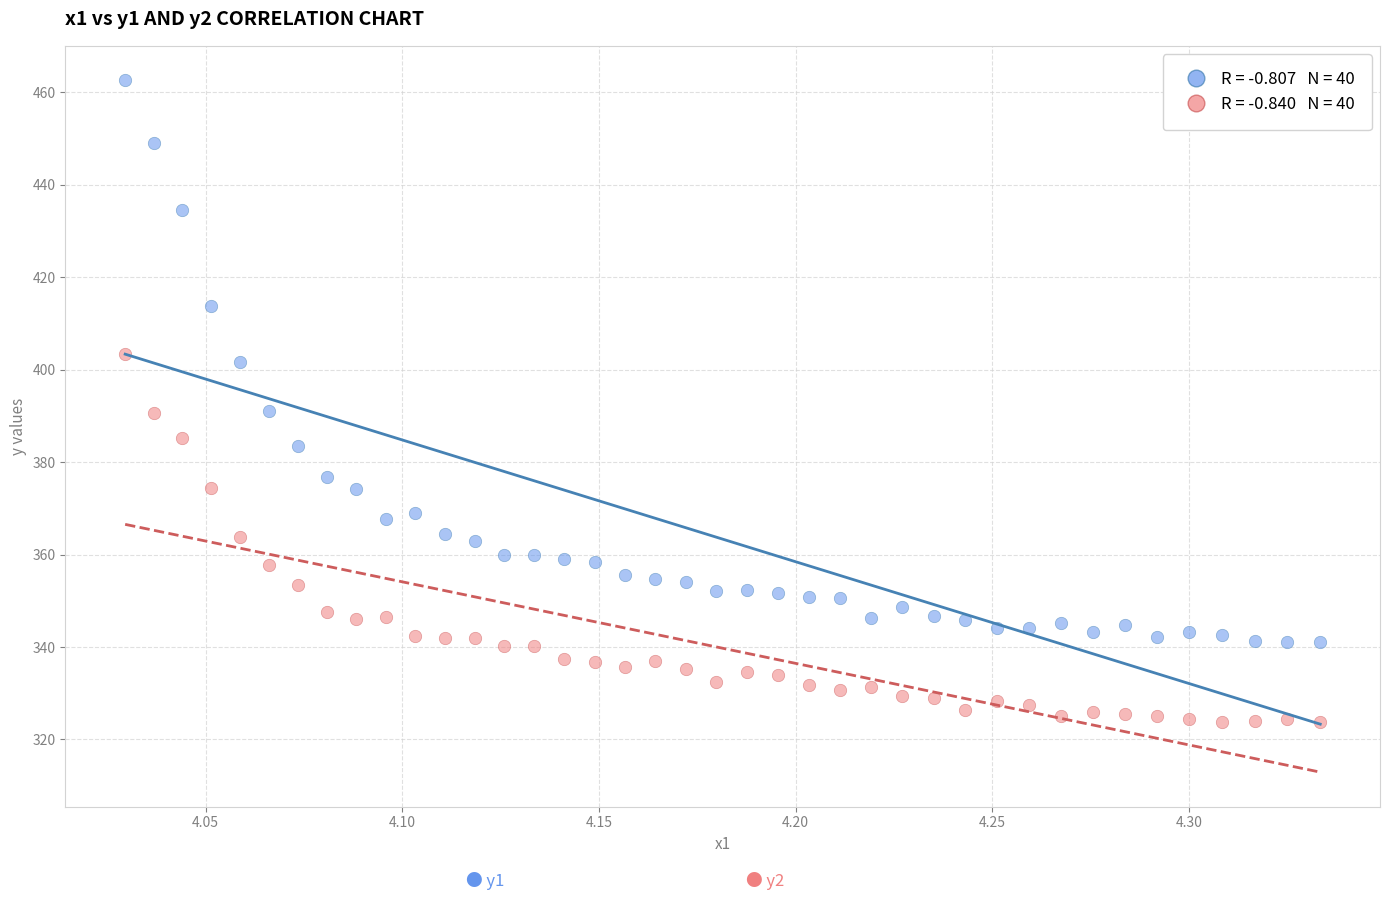

Across all data points, what is the range of X values (max minus min)?

0.3